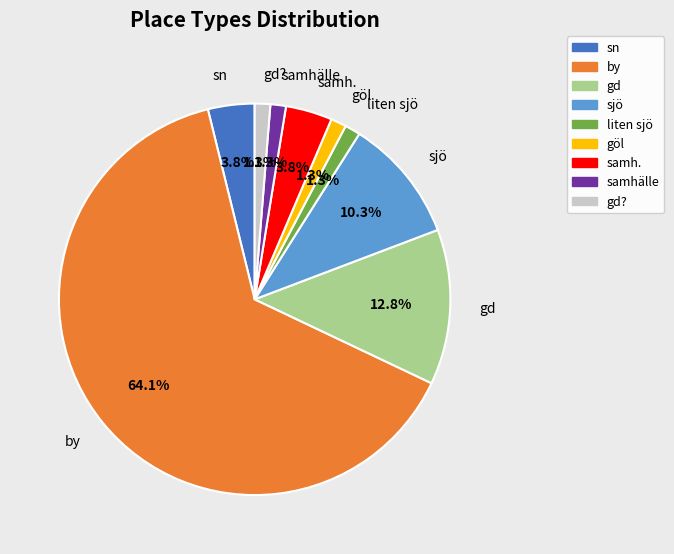

True or false: gd? accounts for 11% of the total.

False